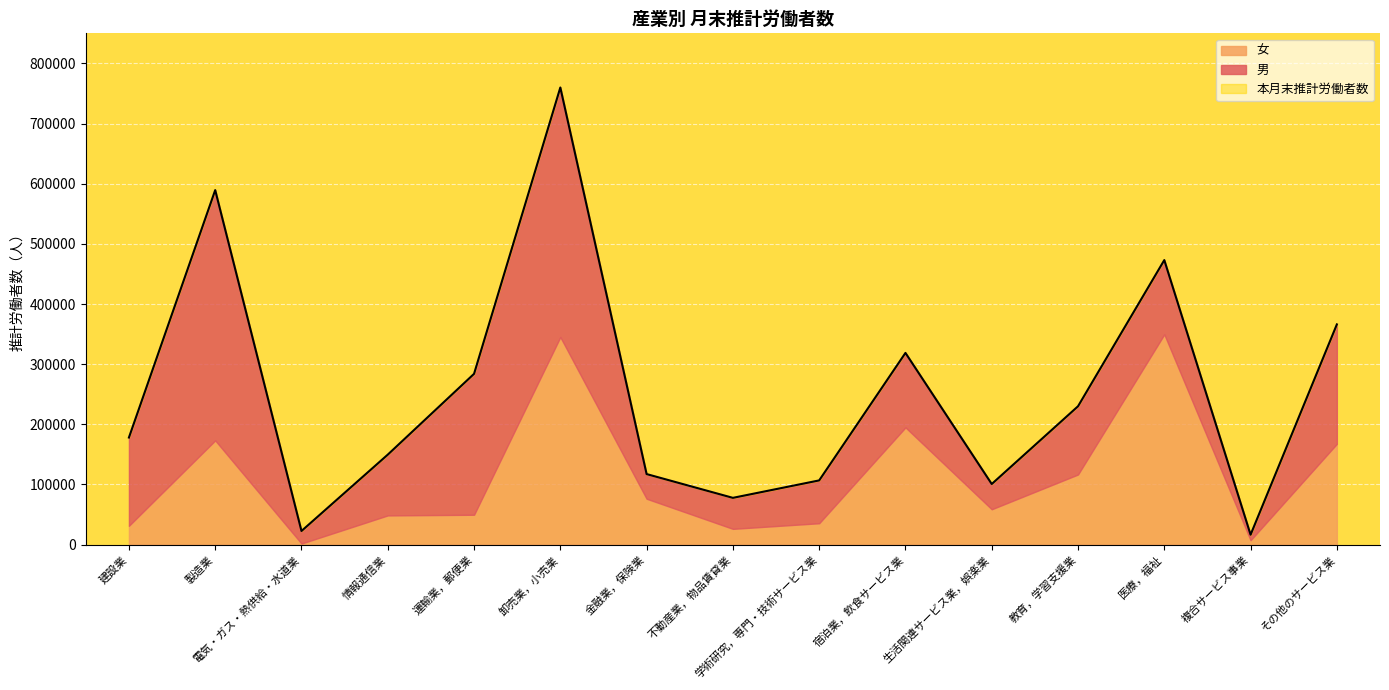

Which label corresponds to the smallest value in the chart?

電気・ガス・熱供給・水道業